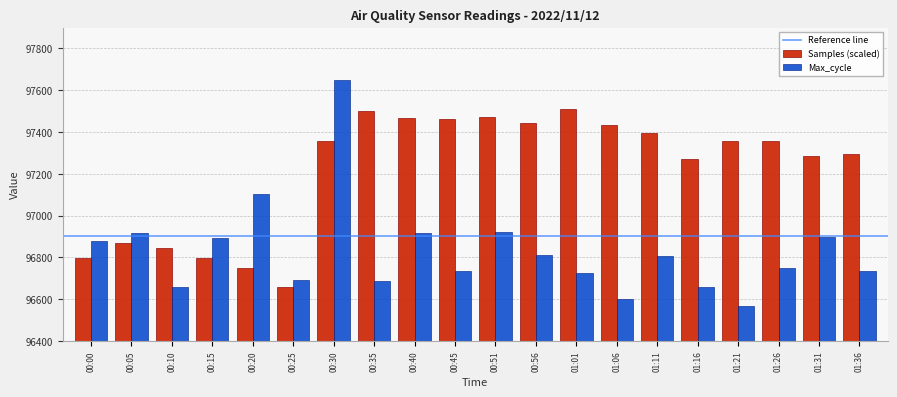

True or false: Max_cycle has a value of 96916.0 at 00:05.

True